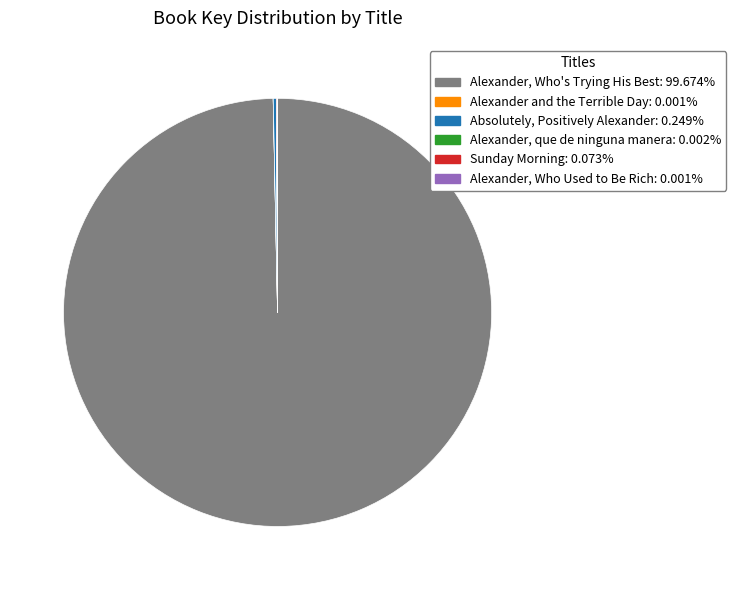

Does Alexander, Who's Trying His Best account for over 50% of the chart?

Yes